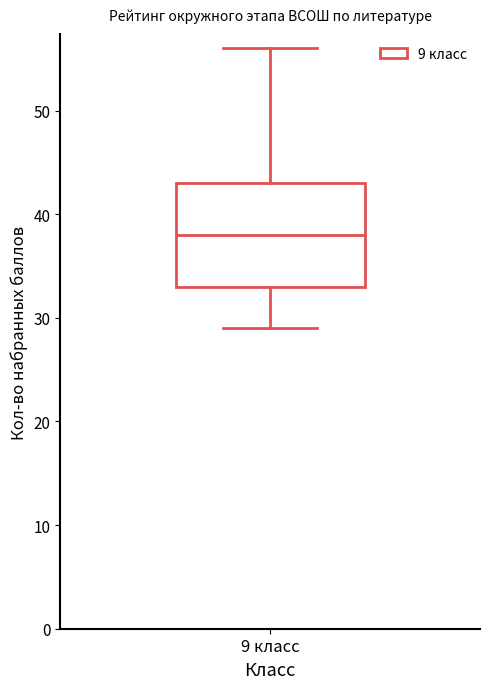

Where does the lower whisker of the box for 9 класс end on the y-axis? The values are not printed on the chart, so give them approximately, as read against the axis.

29